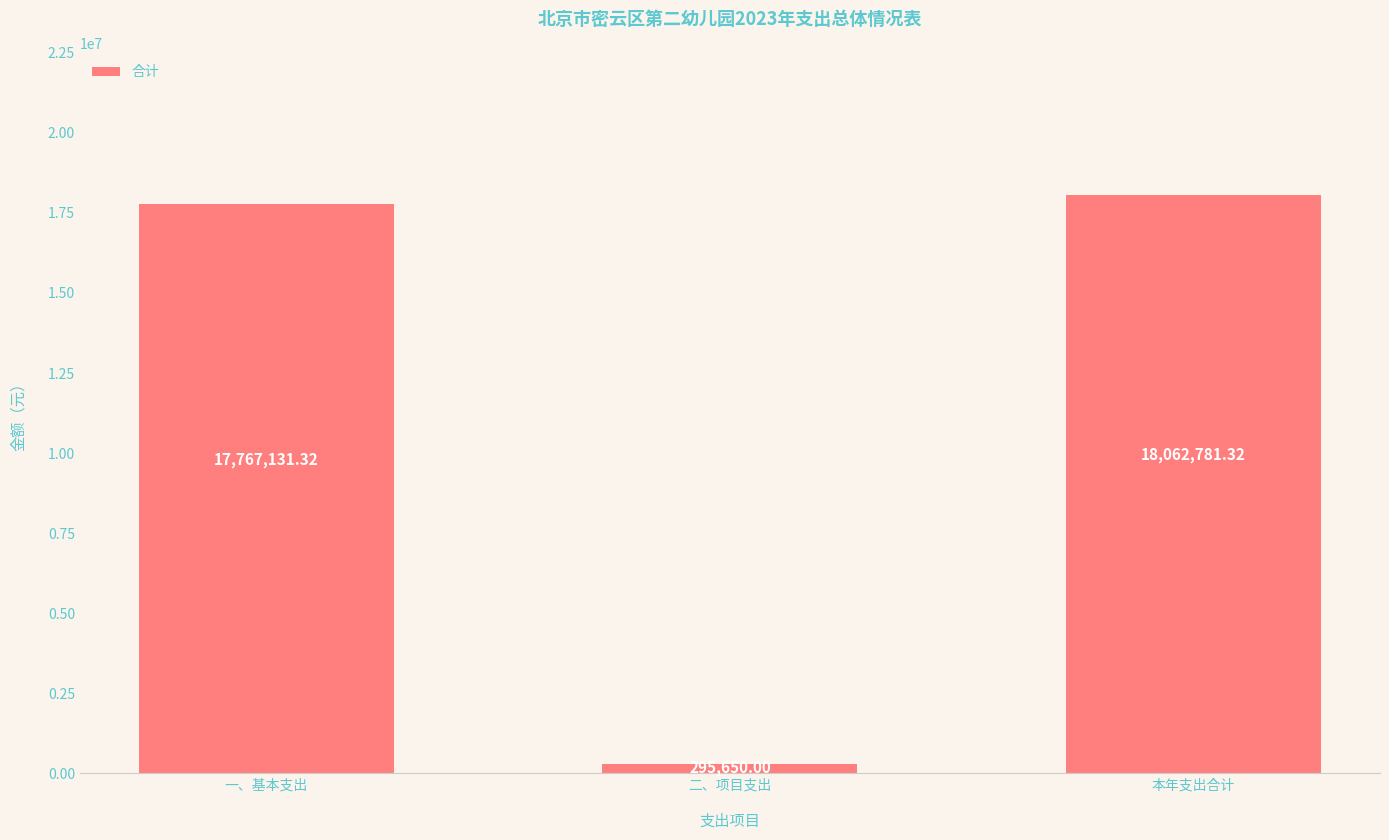

Between 一、基本支出 and 本年支出合计, which is larger?

本年支出合计